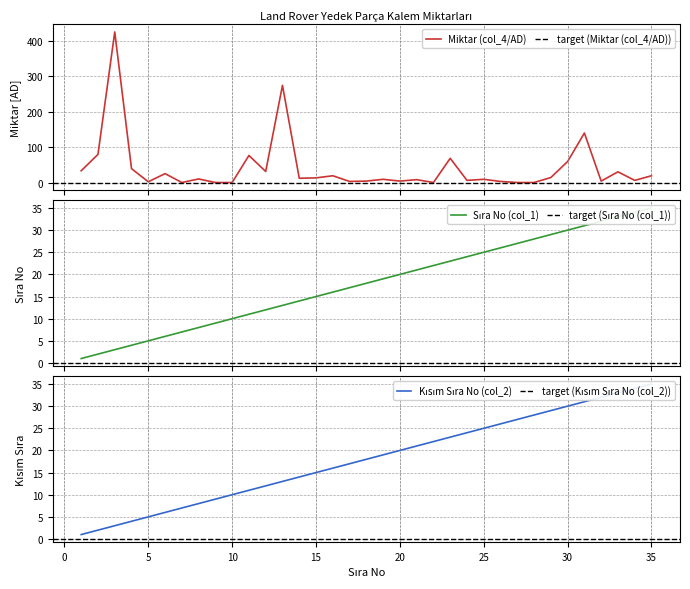

How many data points does each series have?

35